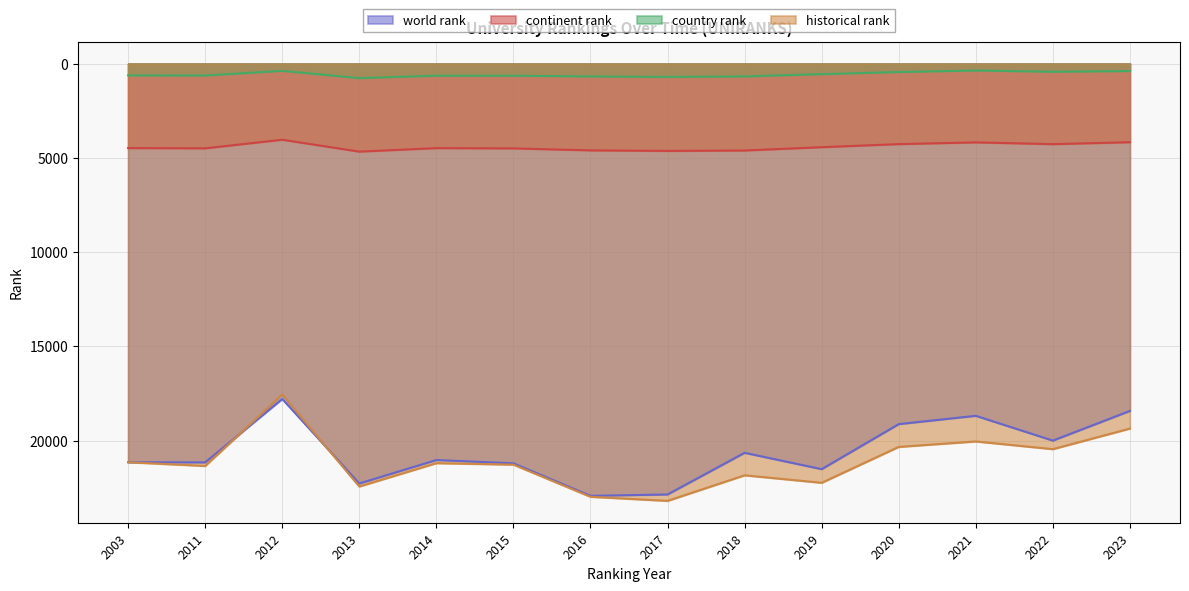

Between which two adjacent categories do historical rank and world rank first intersect?

2011 and 2012